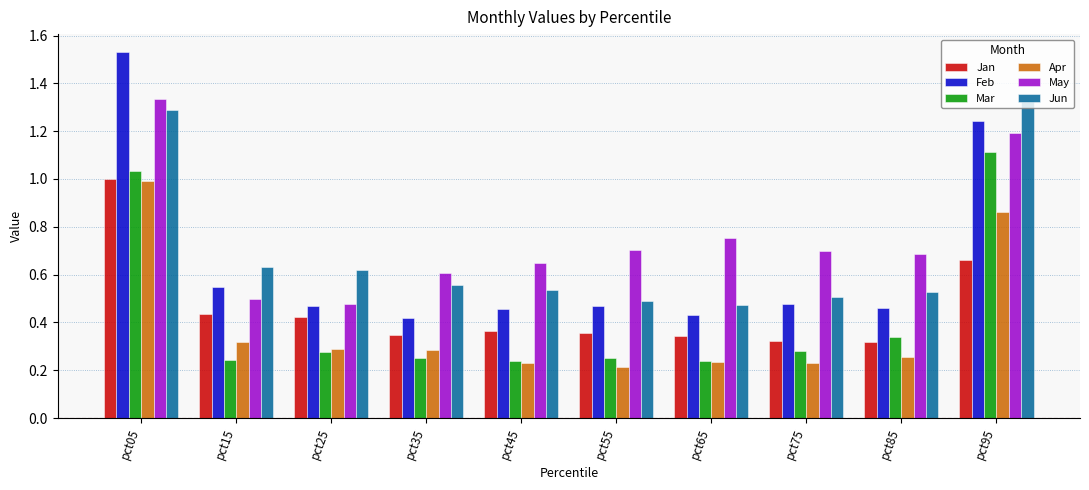

Which series has the widest spread of values?

Feb